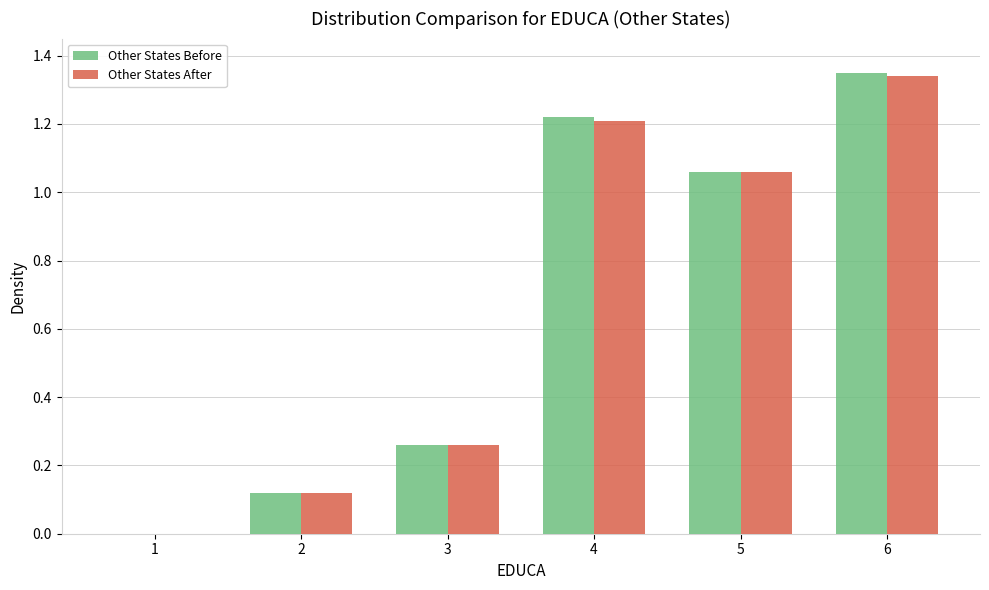

True or false: Other States After has a value of 1.2 at 4.

True